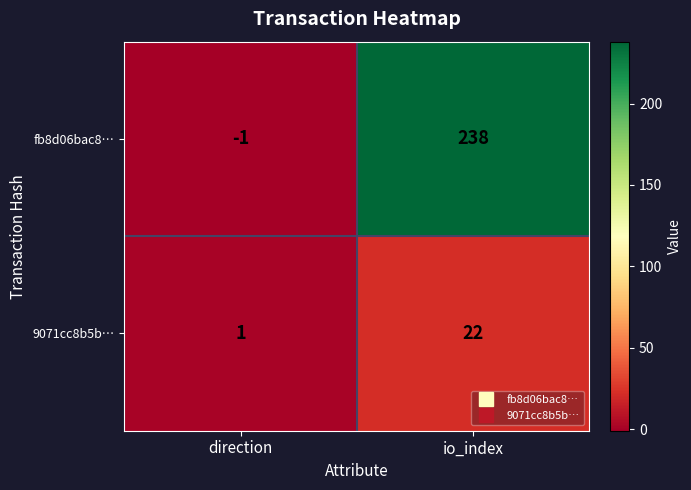

What is the total value across all series at io_index?

260